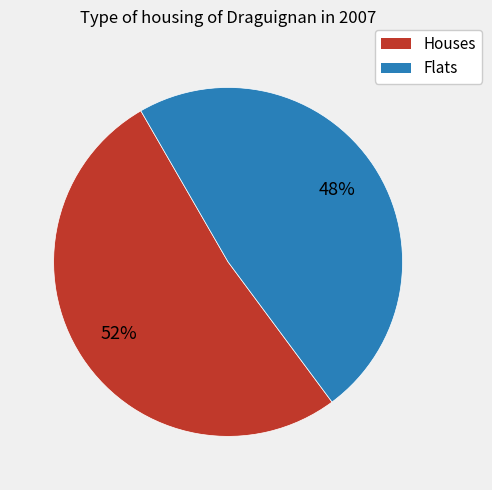

Does any single category account for the majority?

Yes